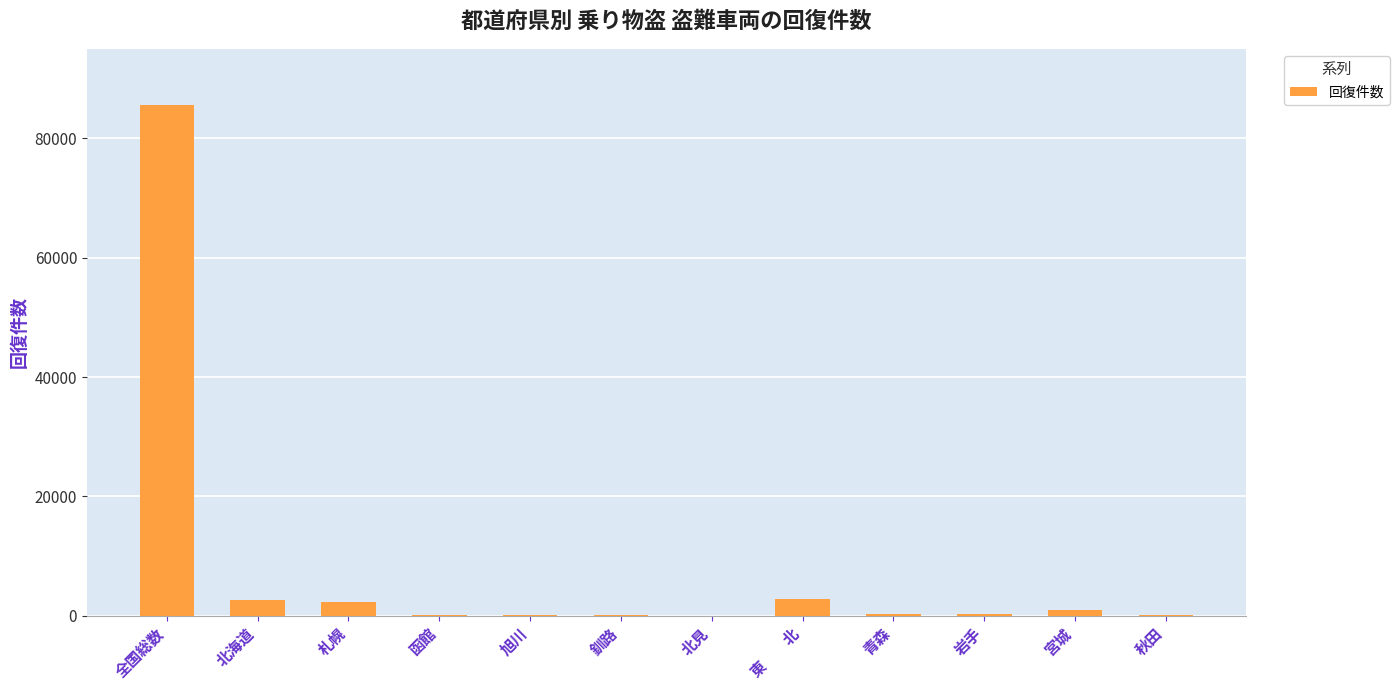

What is the sum of all values?

95697